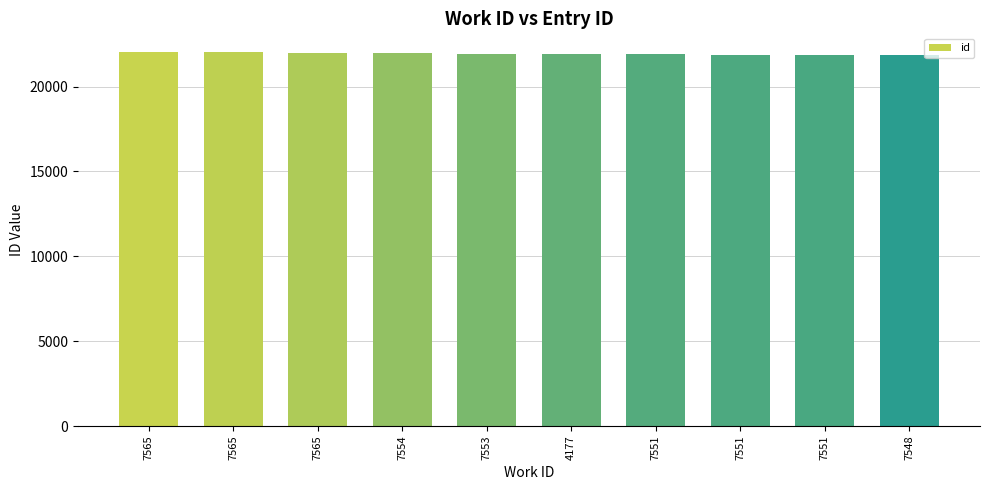

At which label is the value closest to 21943?

7553